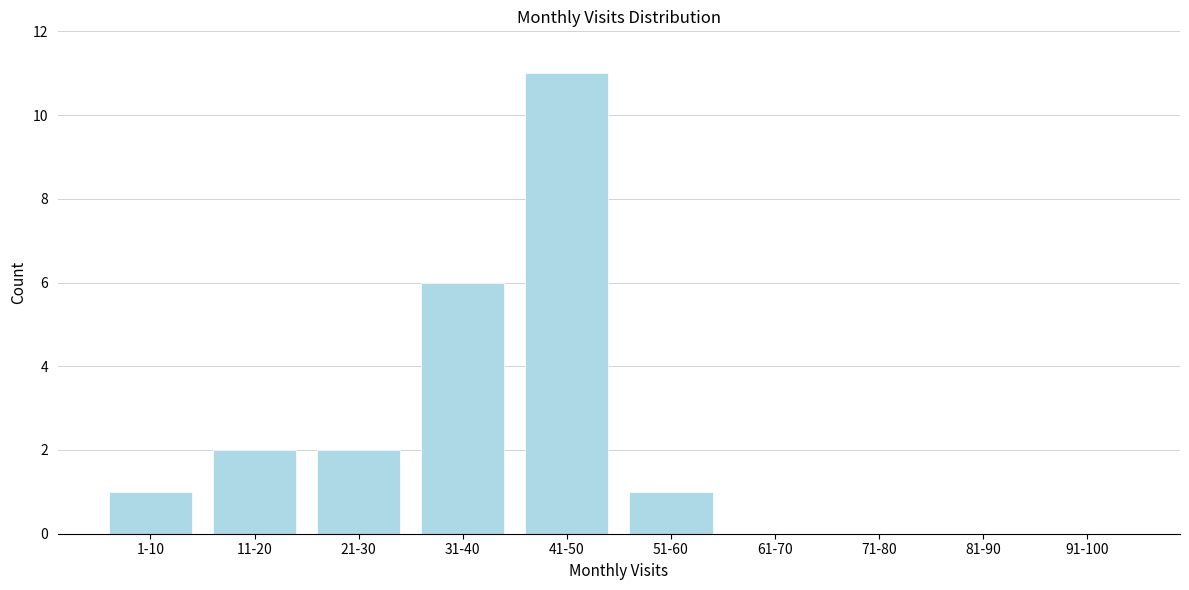

Reading right to left, what are all the values shown in this chart?

91-100=0	81-90=0	71-80=0	61-70=0	51-60=1	41-50=11	31-40=6	21-30=2	11-20=2	1-10=1